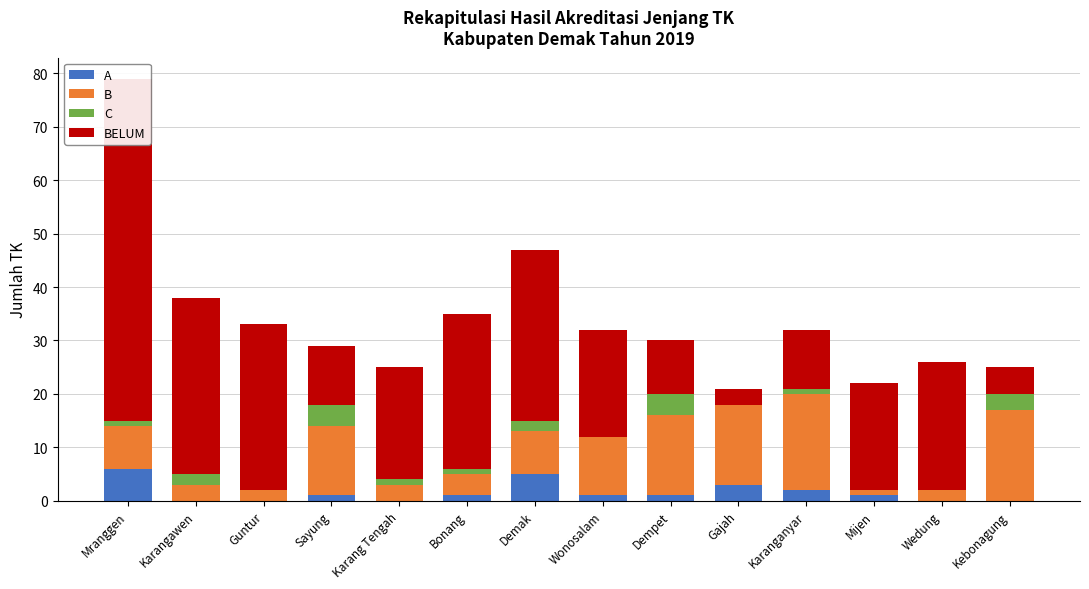

What is the minimum value for BELUM?

3